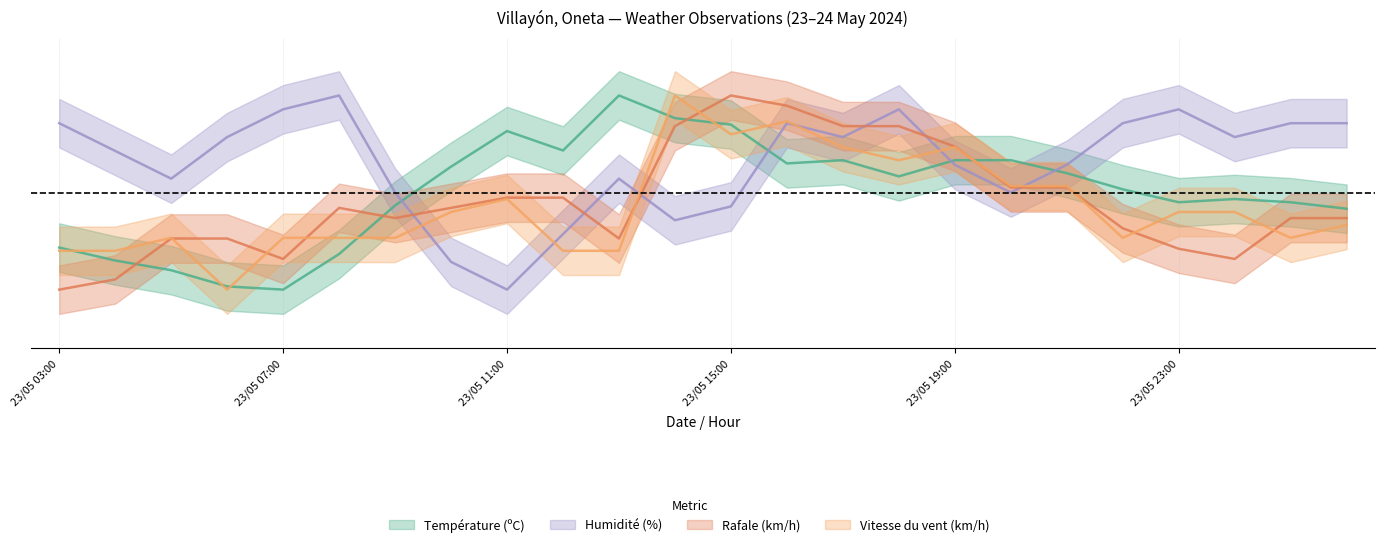

Count the number of categories in the chart.

24